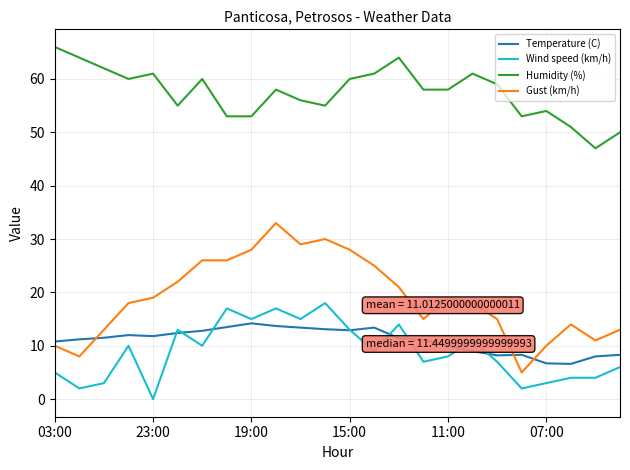

What is the maximum value shown in the chart?

66.0